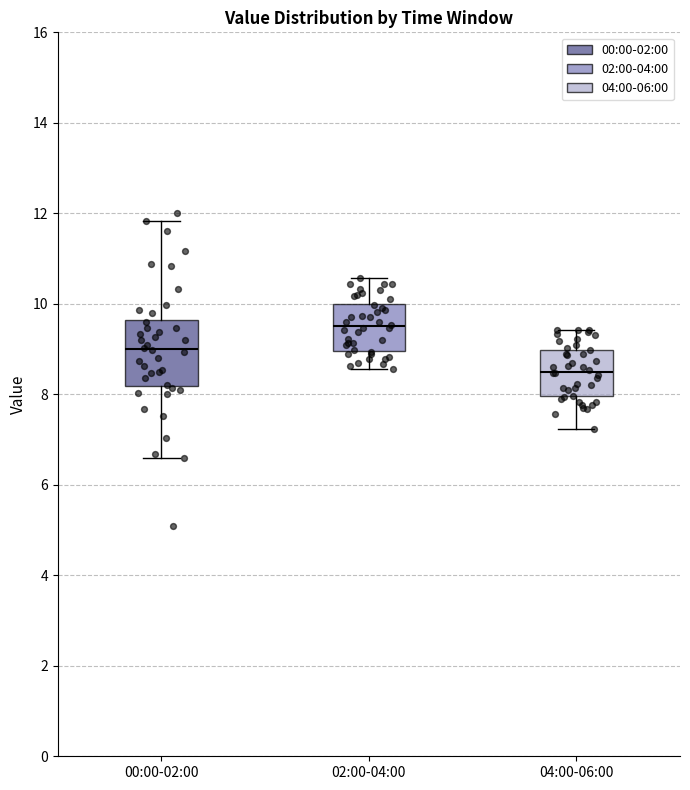

Which box has the highest median line?

02:00-04:00